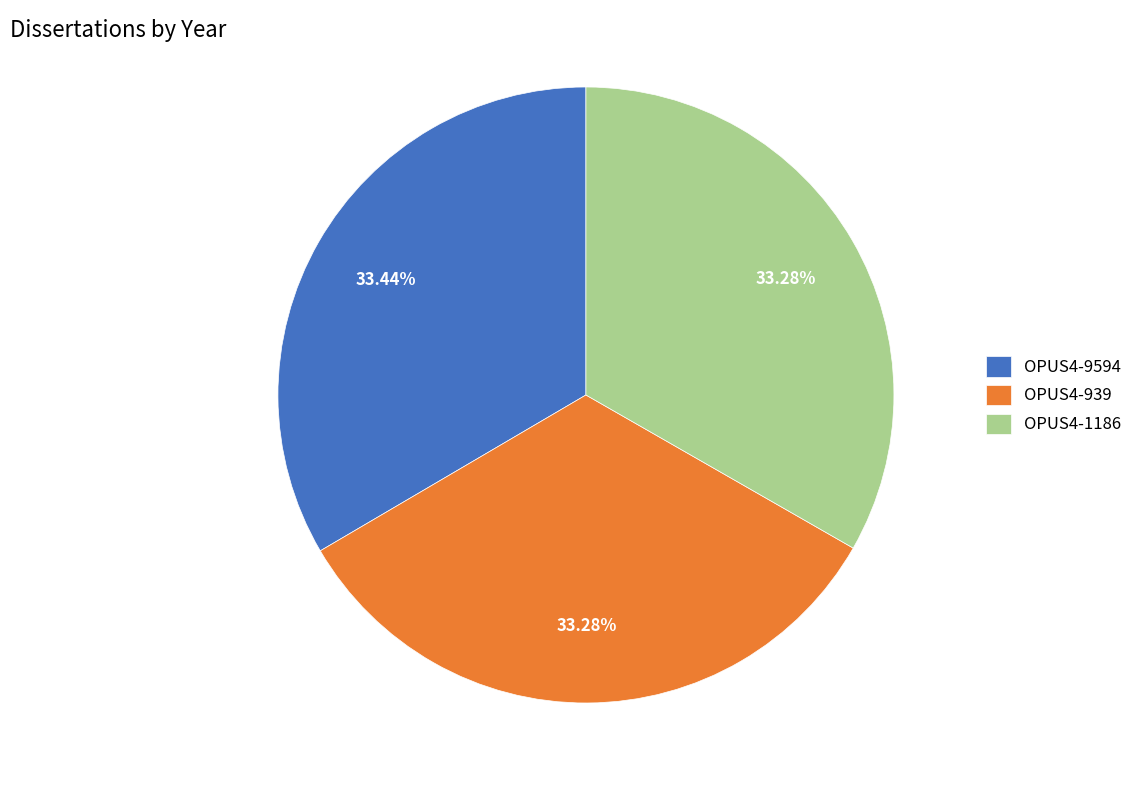

What percentage is the OPUS4-9594 slice, to the nearest percent?

33%